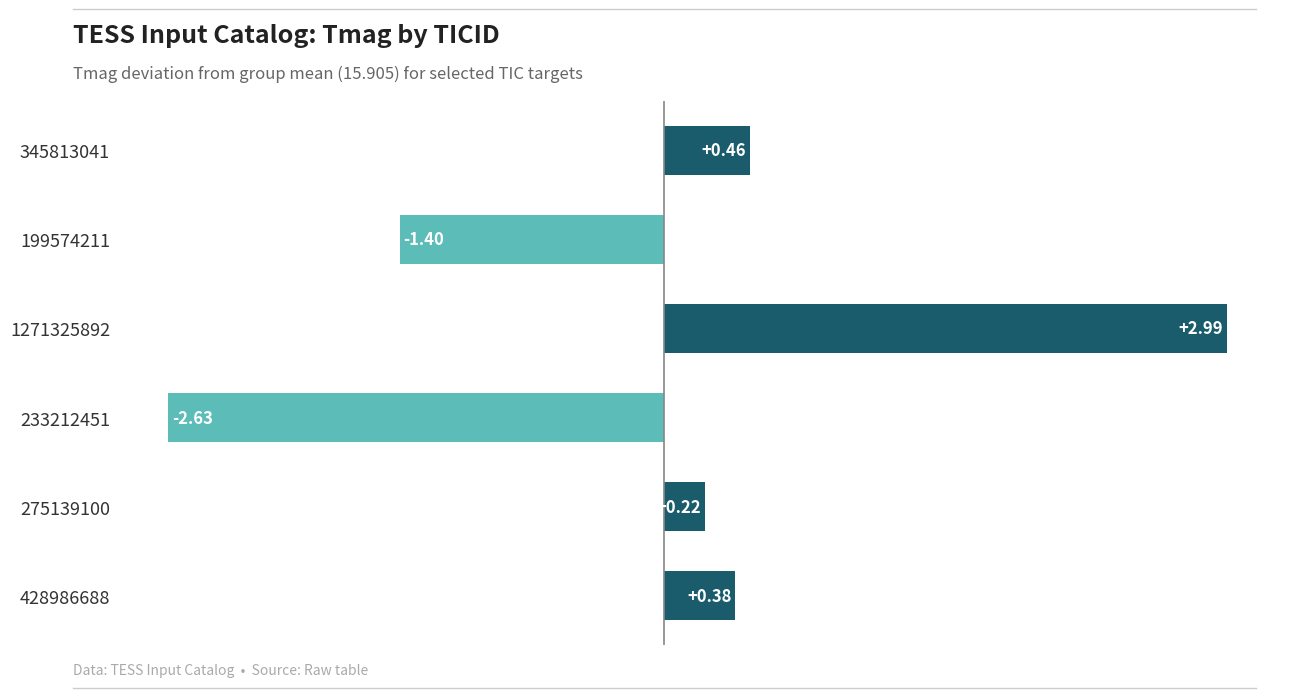

How many negative values are there?

2